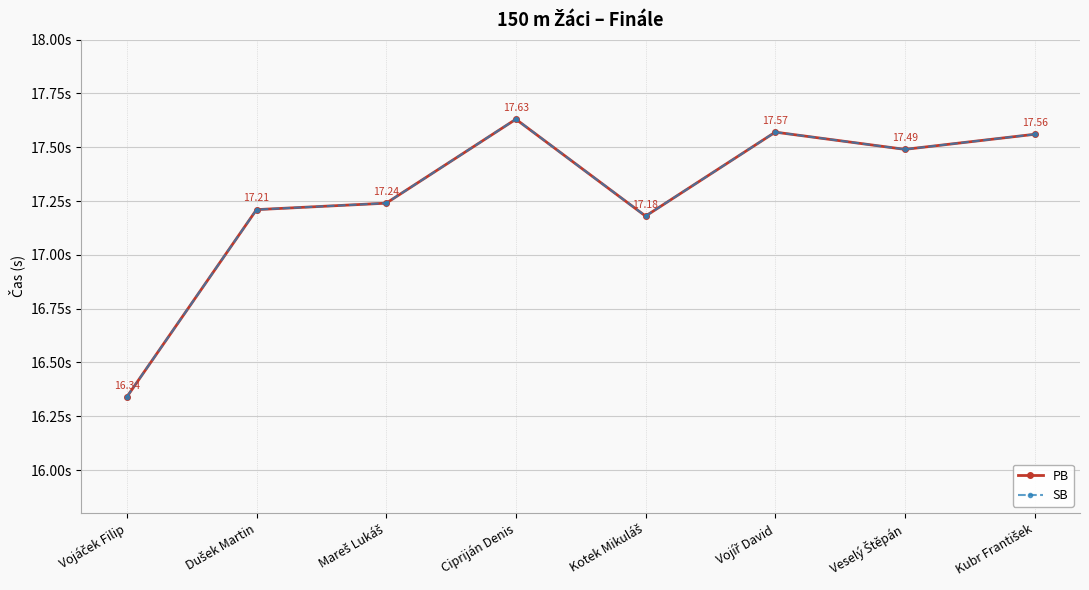

Does the chart have visible grid lines?

Yes